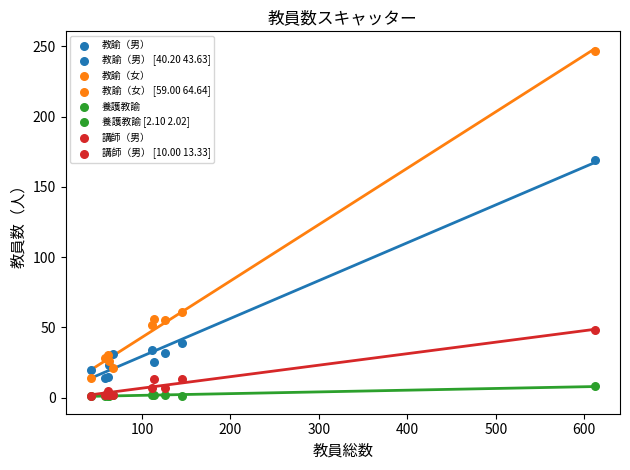

In the 教諭（女） series, what Y value is closest to 130?

61